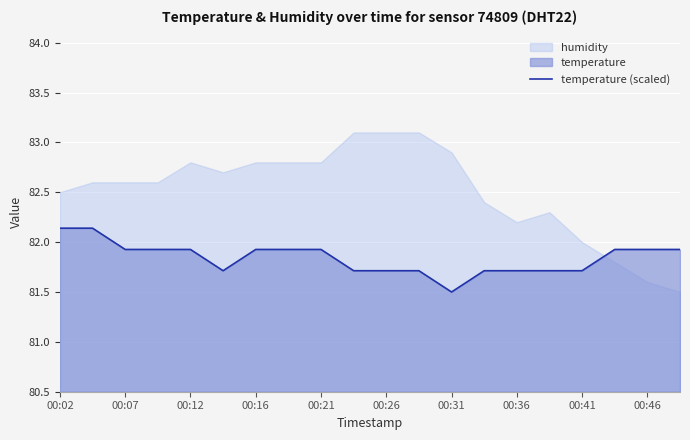

The value of temperature (scaled) at 00:41 is 134.3. True or false?

False